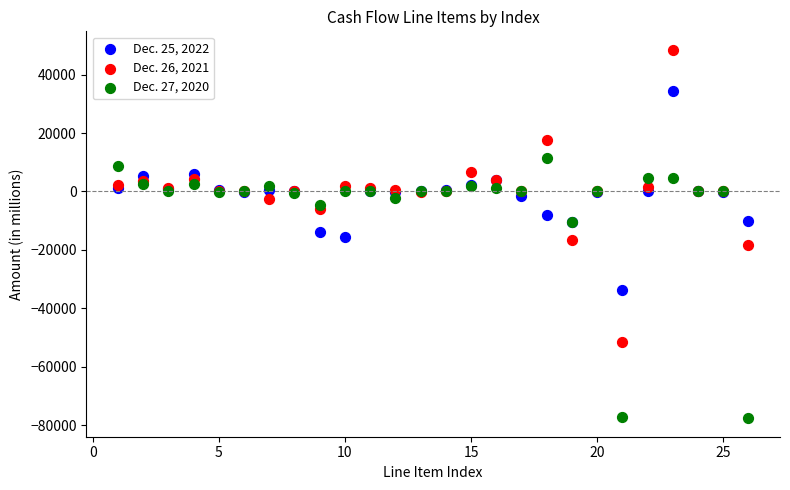

Which series has the widest spread of Y values?

Dec. 26, 2021